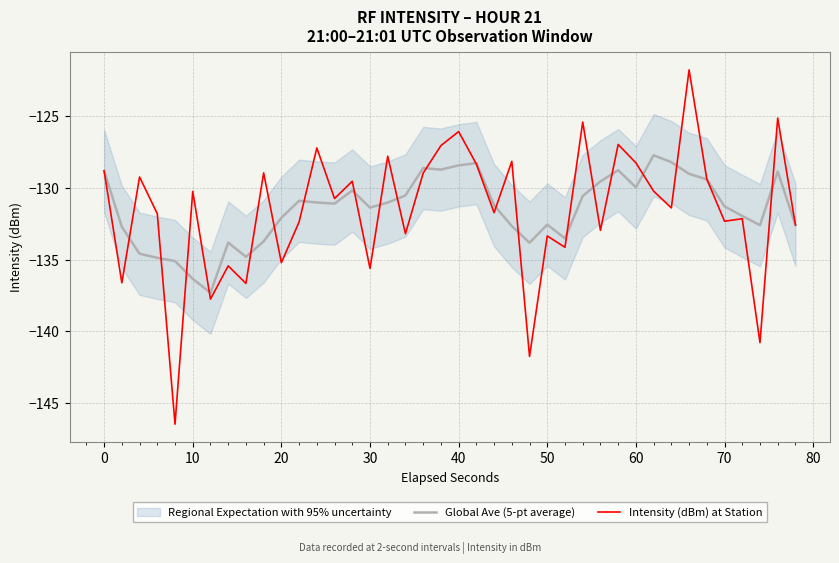

At how many categories does at least one series exceed -126?

3